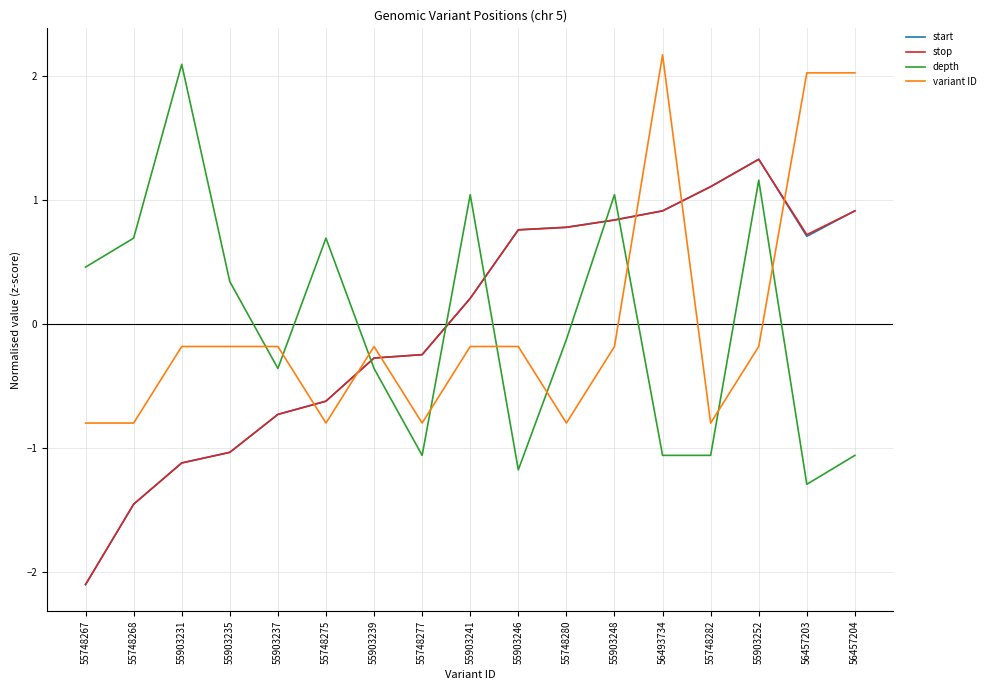

Which series ends up on top after the final intersection of depth and start?

start